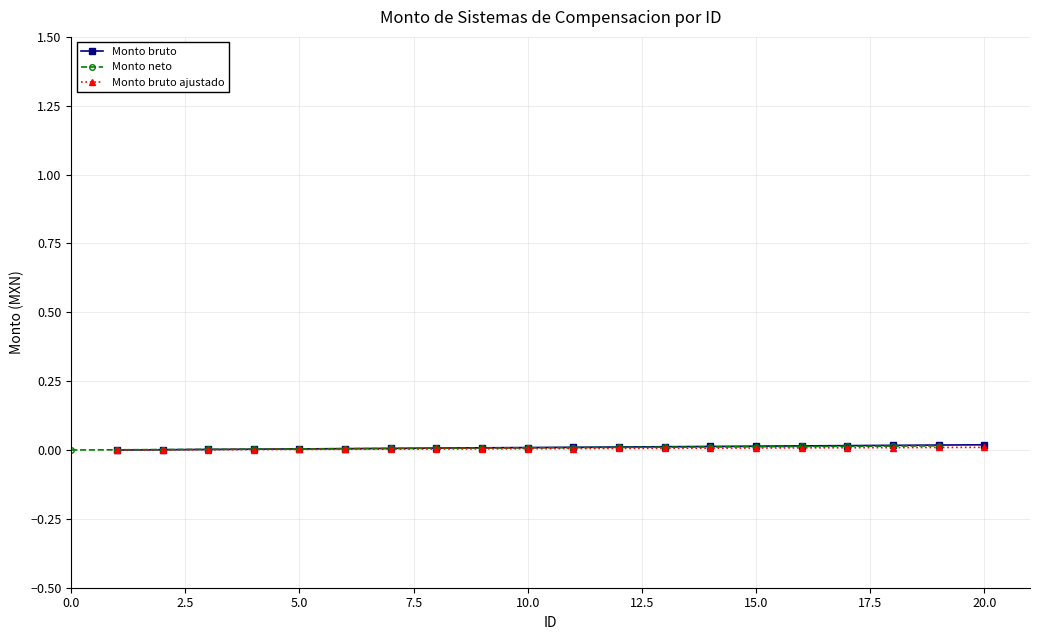

Is it true that Monto bruto equals 0.0 at 20.0?

True